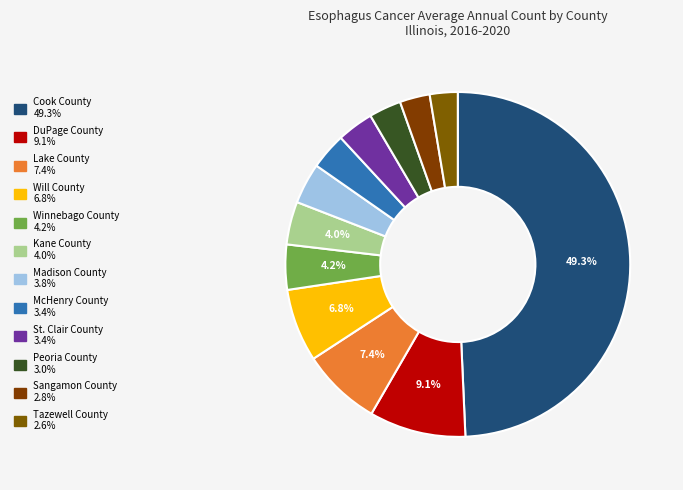

Count the number of slices in the pie.

12